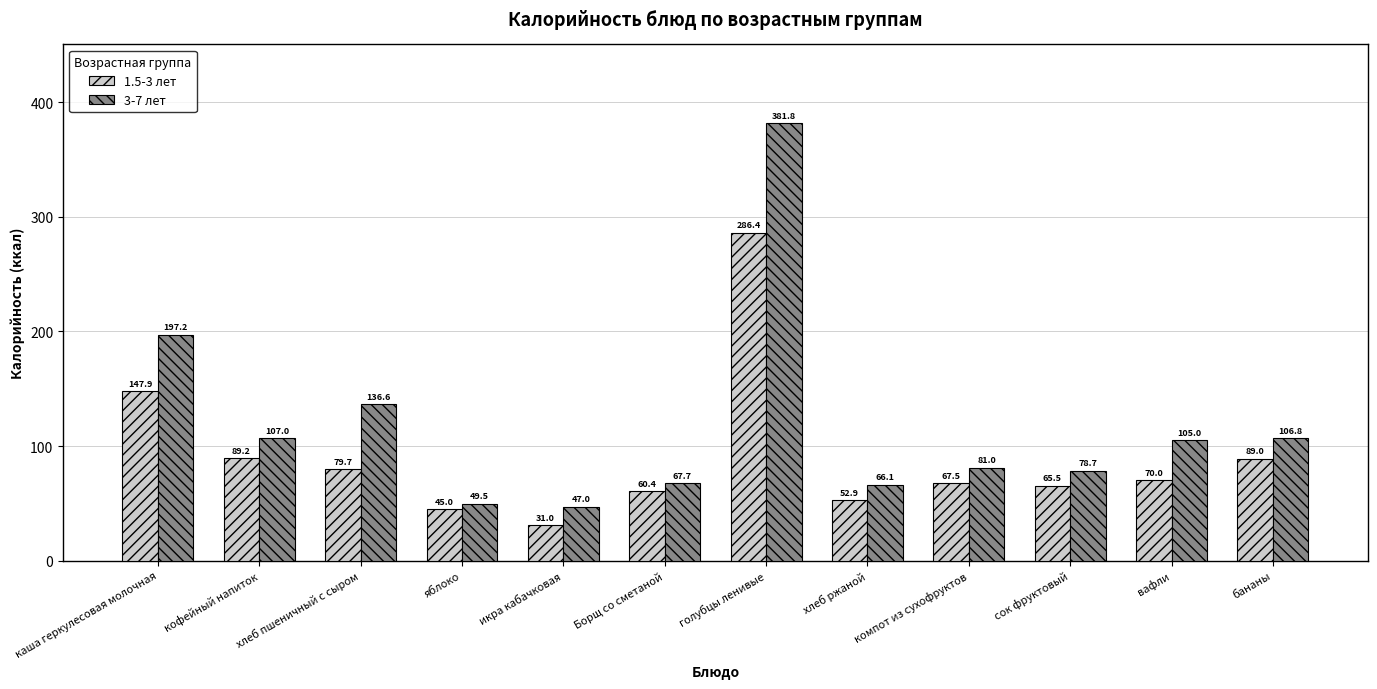

Is it true that 3-7 лет equals 56.4 at бананы?

False